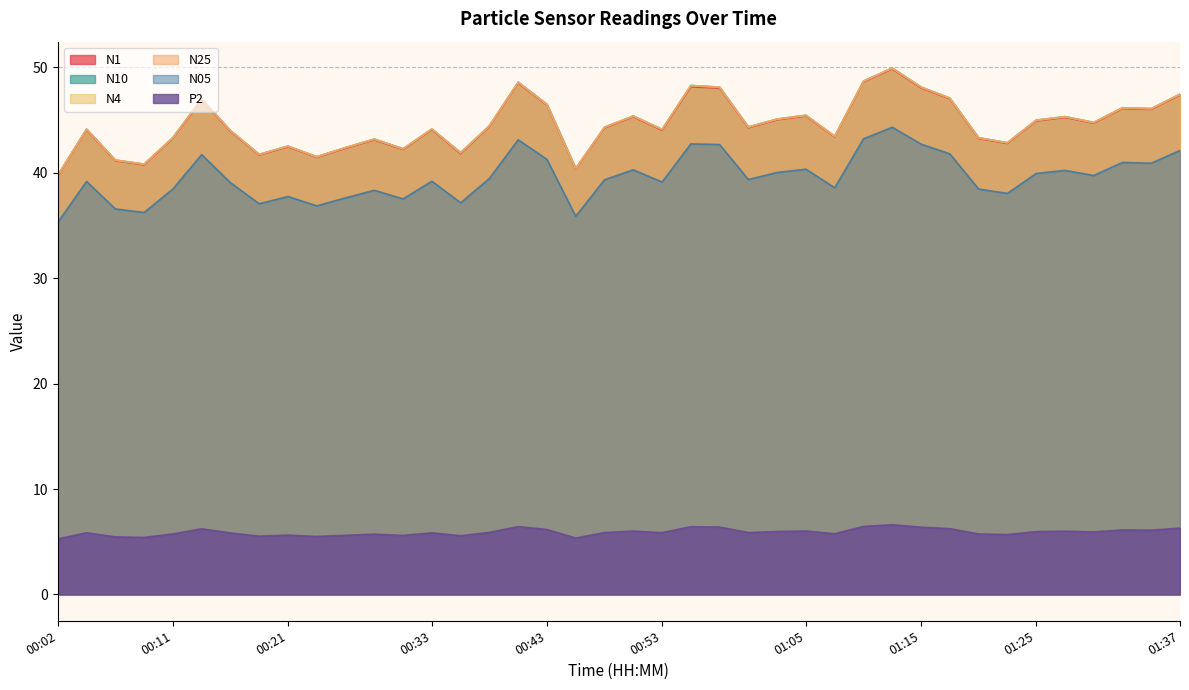

What is the total value across all series at 01:22?

215.0